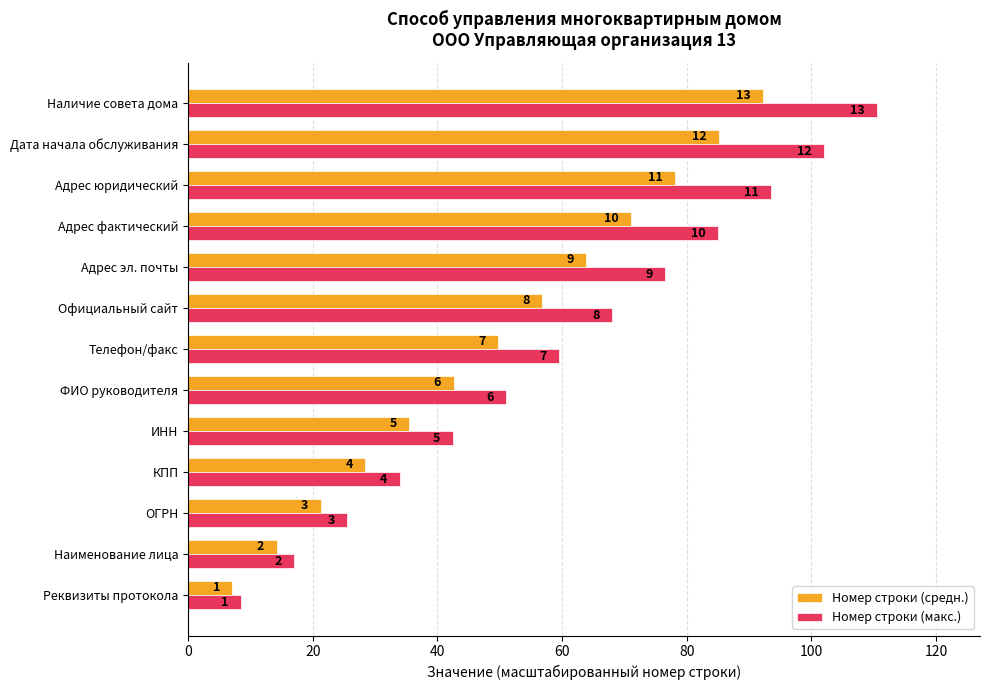

What are all the series names shown in the legend?

Номер строки (средн.), Номер строки (макс.)